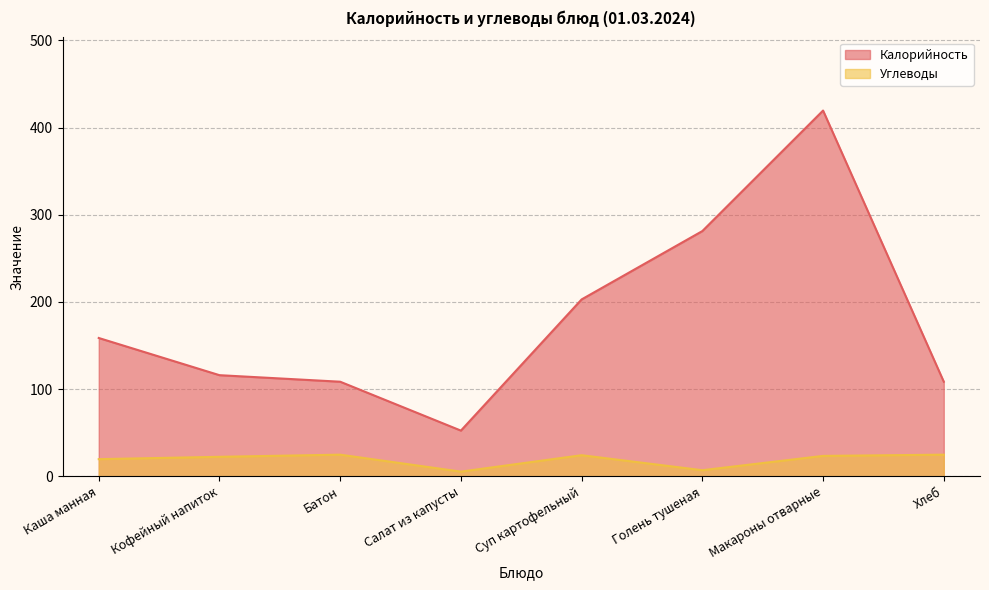

Does the chart have visible grid lines?

Yes